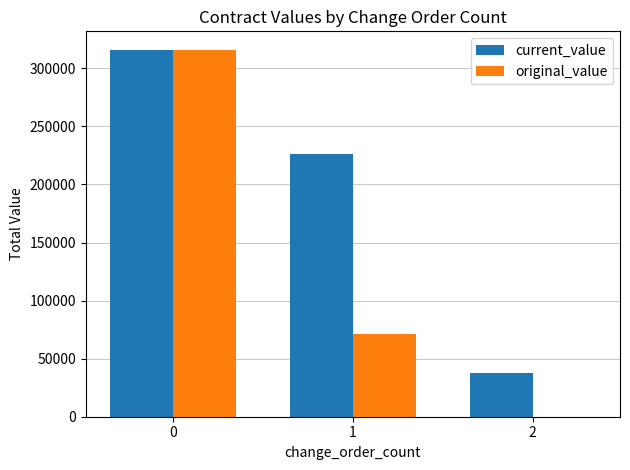

What is the sum of the current_value values at 2 and 0?

353526.5